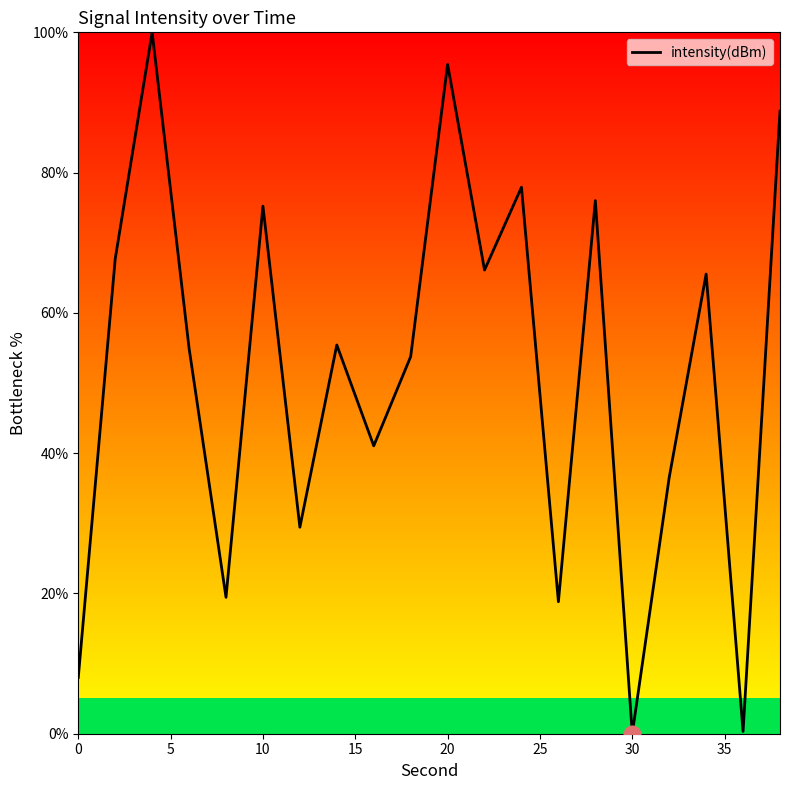

What is the maximum value shown in the chart?

100.0